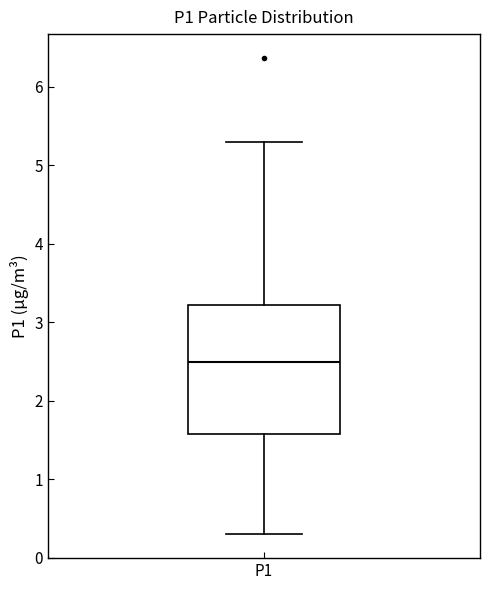

Read this box plot against the y-axis: the position of the median line, the range covered by the box, and the ends of both whiskers. The values are not printed on the chart, so give them approximately, as read against the axis.

median 2.5, box 1.6 to 3.2, whiskers 0.3 to 5.3